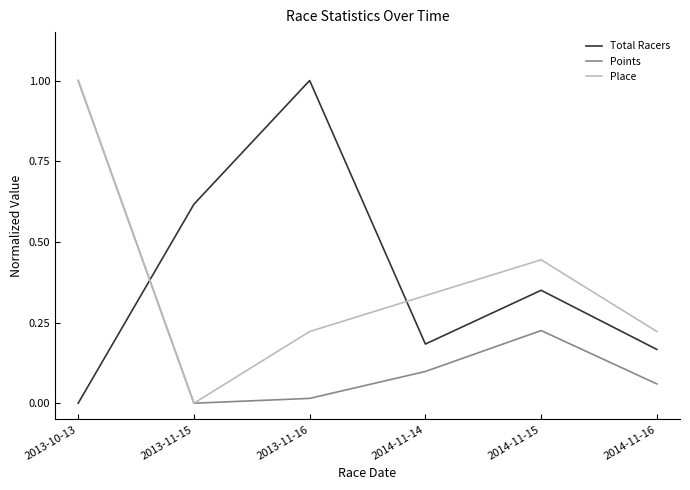

Is the value of Place at 2013-10-13 greater than the value of Points at 2013-11-15?

Yes